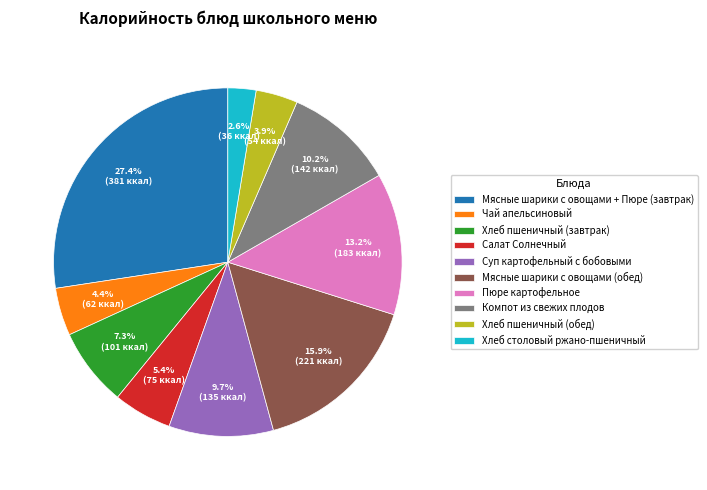

Approximately how many times larger is the value at Салат Солнечный compared to Хлеб пшеничный (завтрак)?

0.7